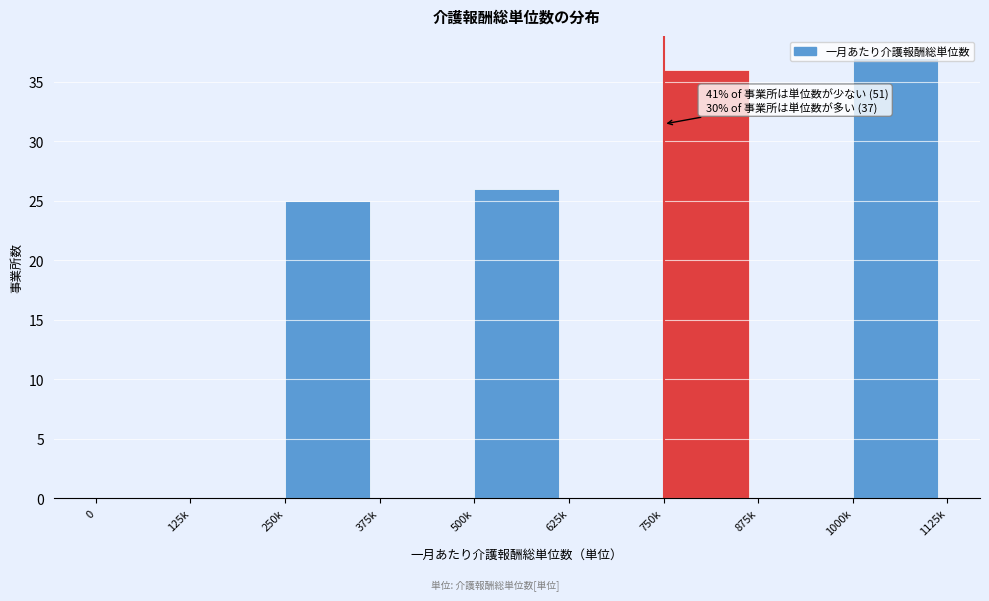

The chart shows a value of 6 at 250k. True or false?

False